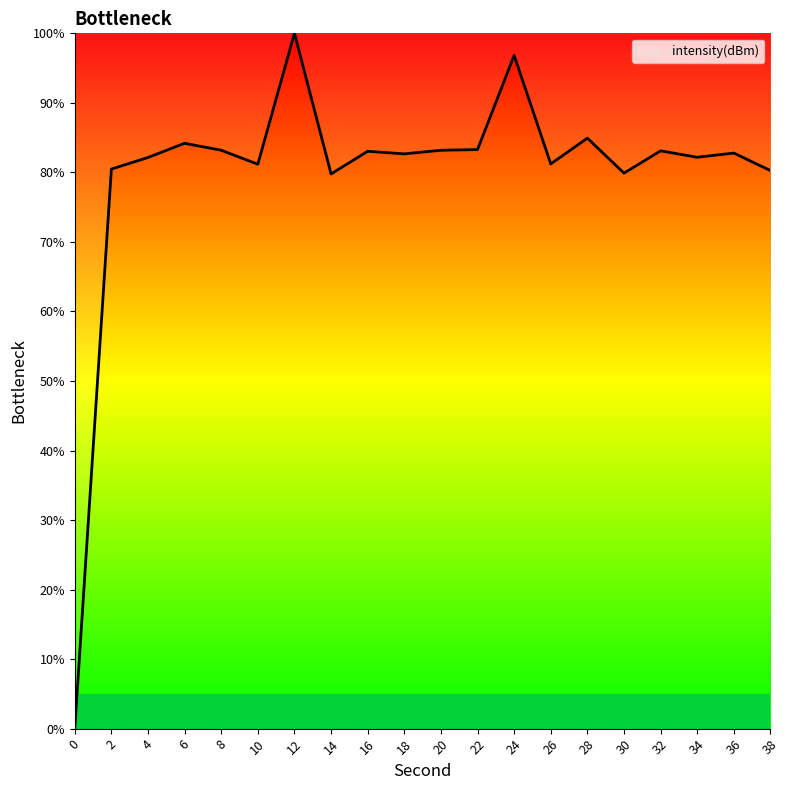

The chart shows a value of 51.7 at 14. True or false?

False